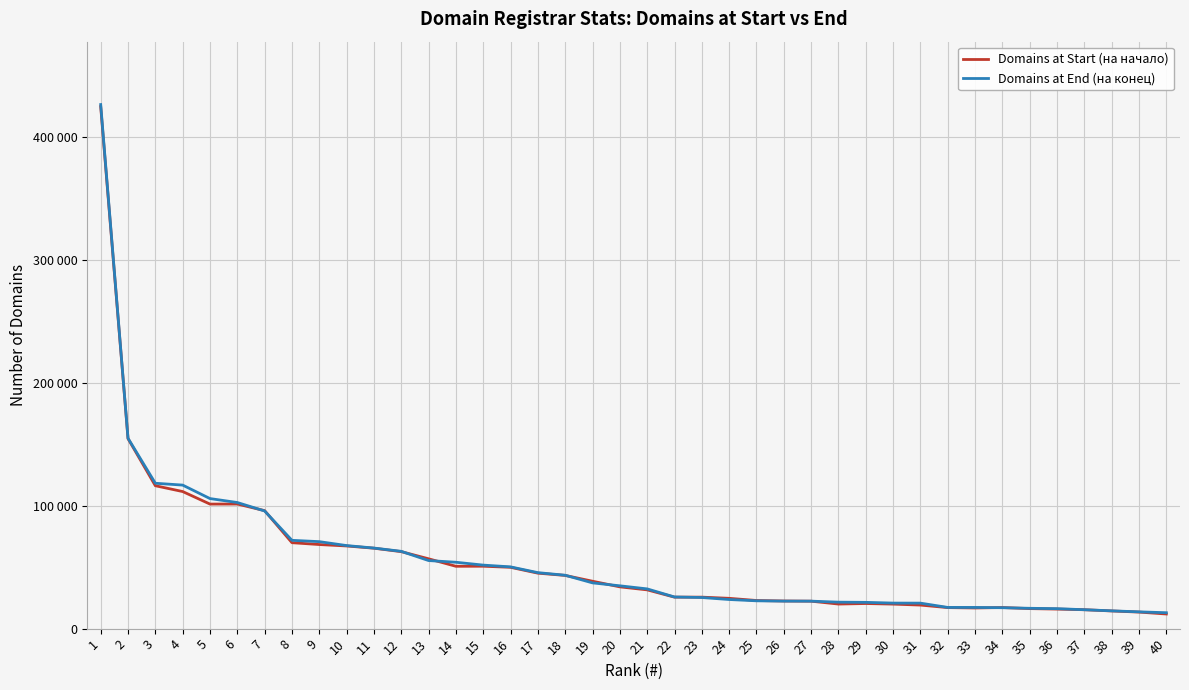

Is this an area chart (filled region under the line)?

No